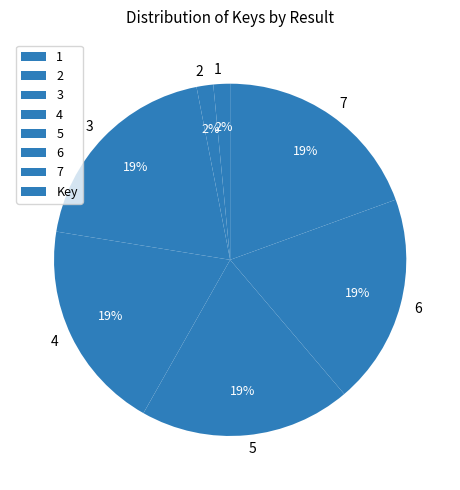

Approximately how many times larger is the value at 7 compared to 6?

1.0